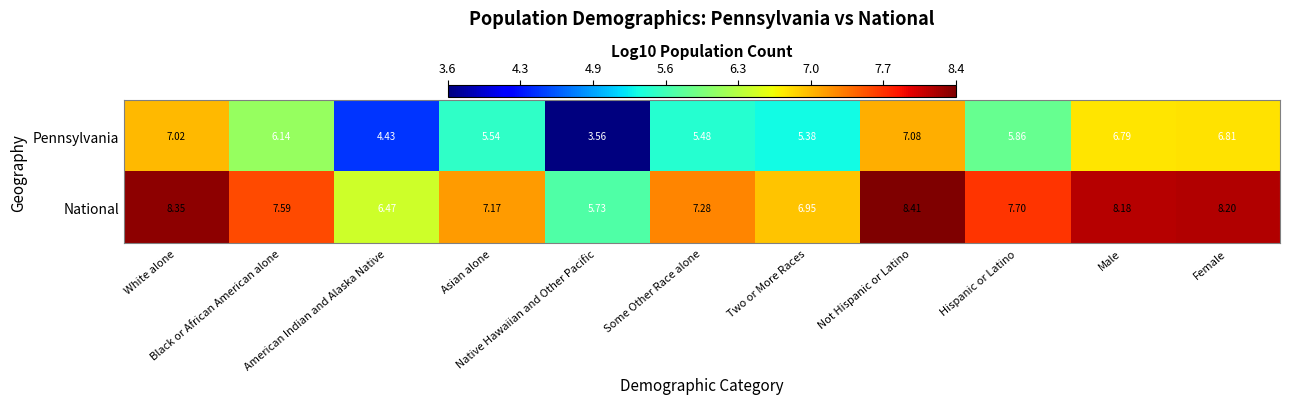

Which series has the widest spread of values?

Pennsylvania